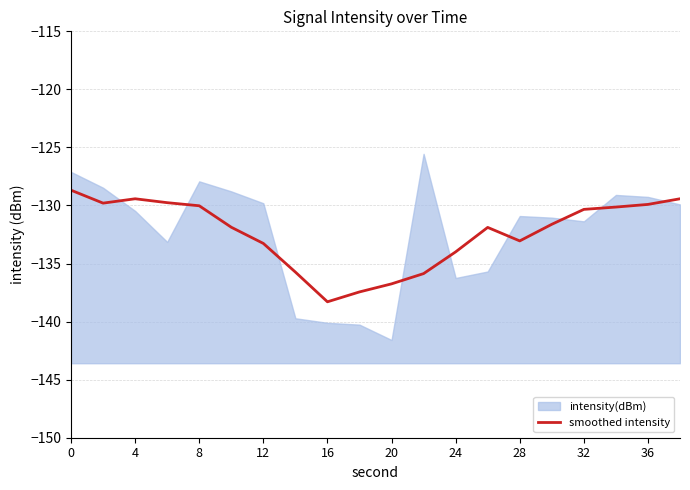

How many points are lower than both their immediate neighbors (excluding endpoints)?

3